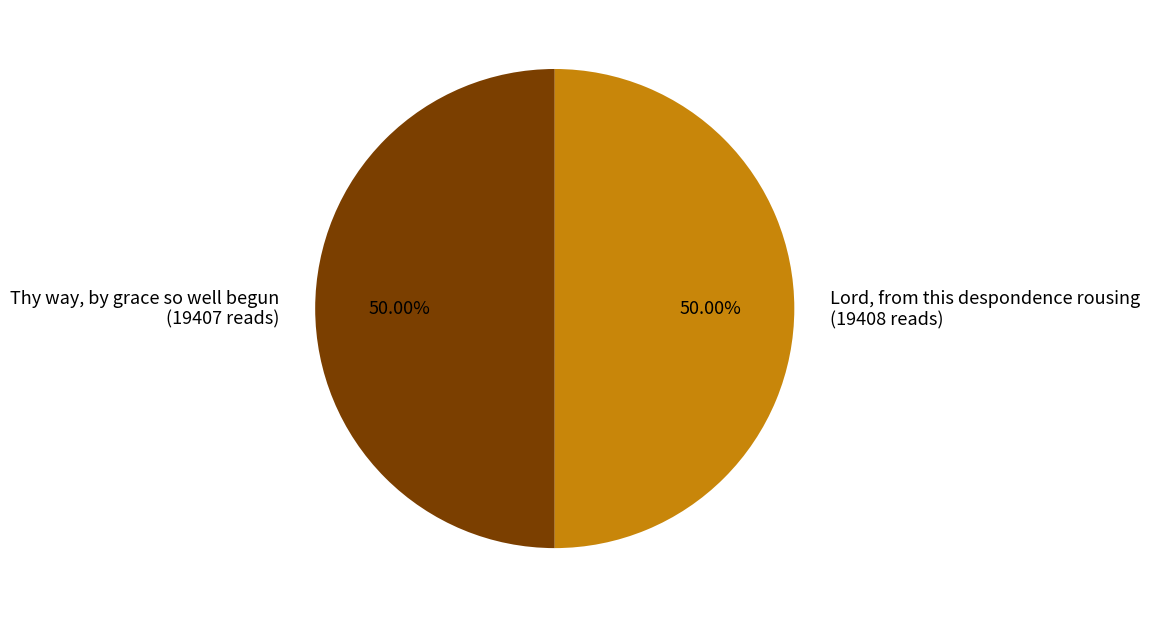

True or false: Thy way, by grace so well begun accounts for 56% of the total.

False